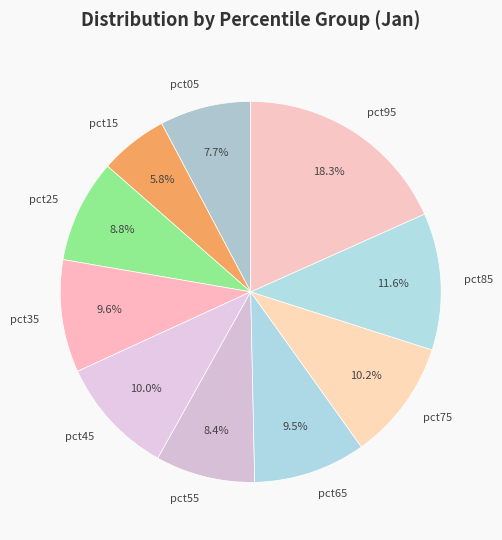

Which has a higher value, pct95 or pct05?

pct95